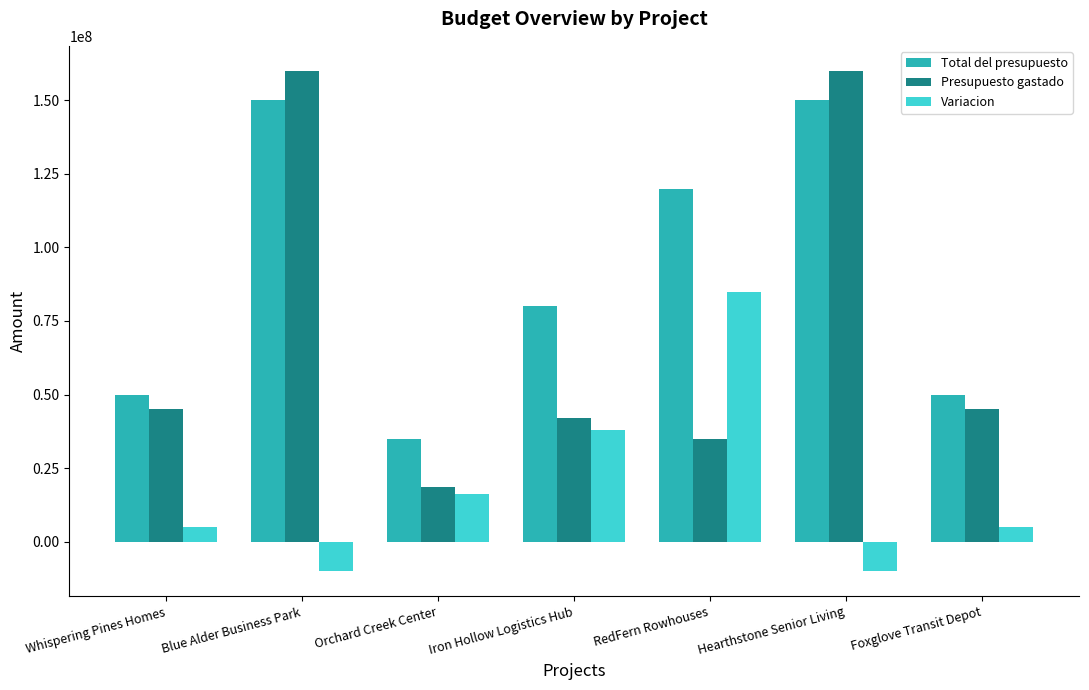

At how many categories does at least one series exceed 24833679?

7